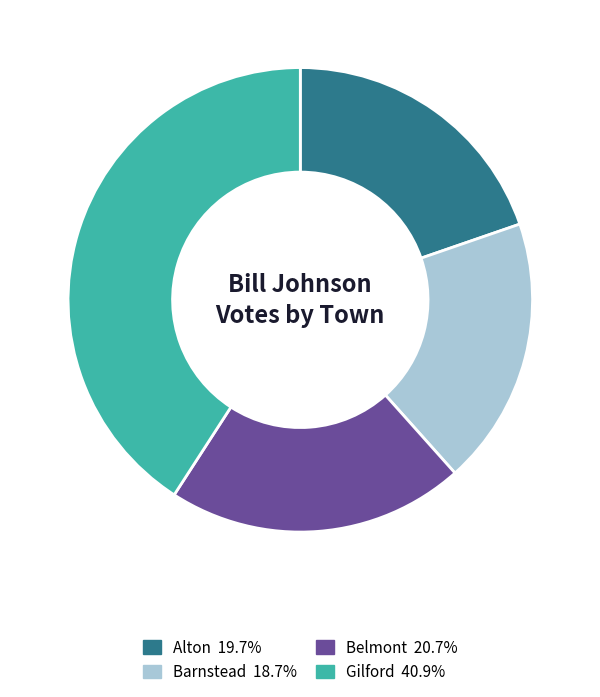

Is Barnstead the majority of the pie?

No